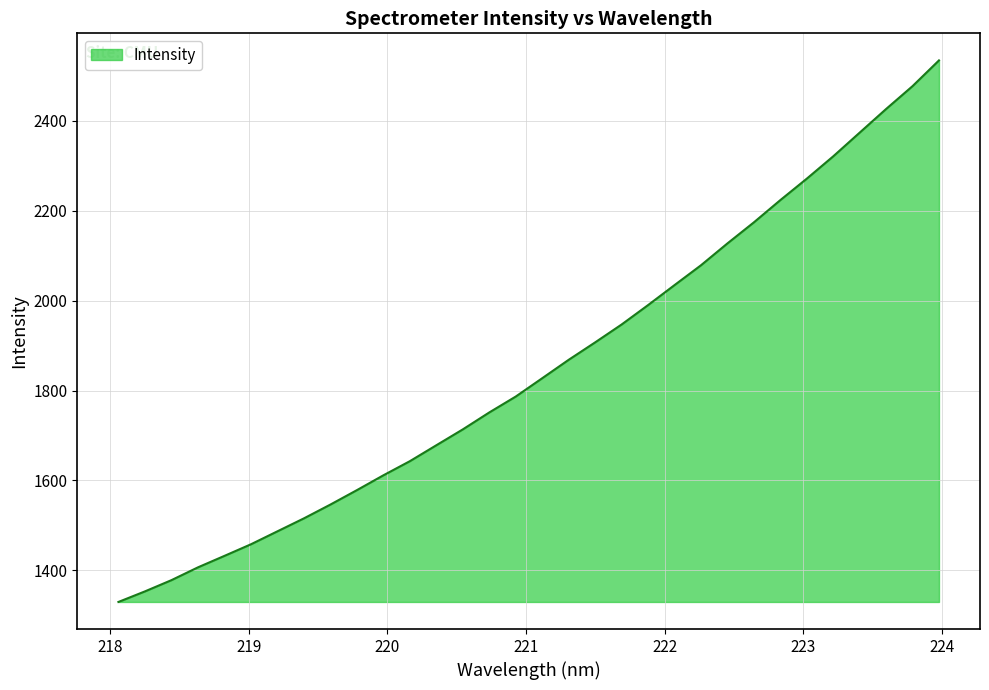

What is the minimum value shown in the chart?

1329.6